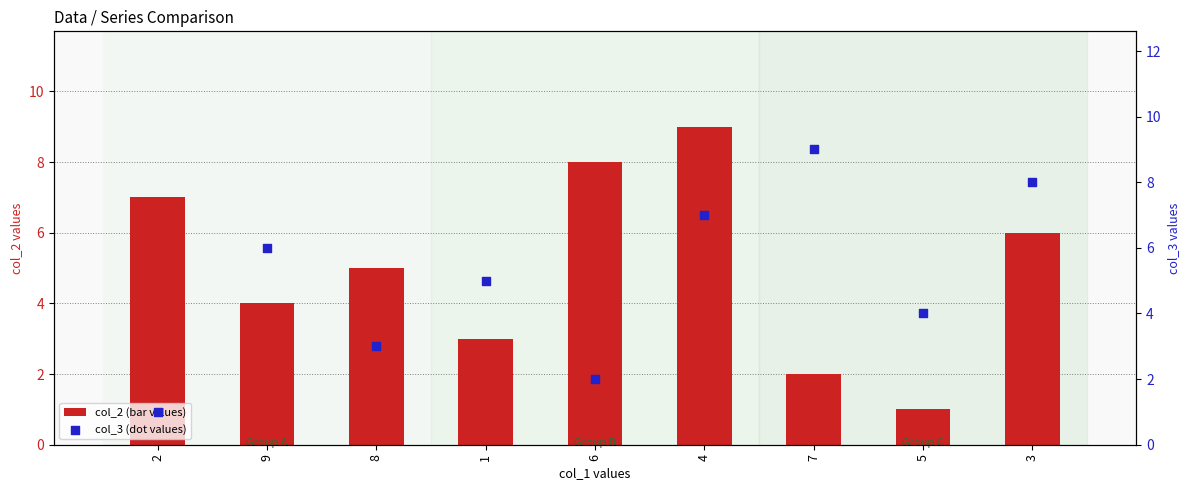

Which series has the largest Y range (max minus min)?

col_2 (bar values)